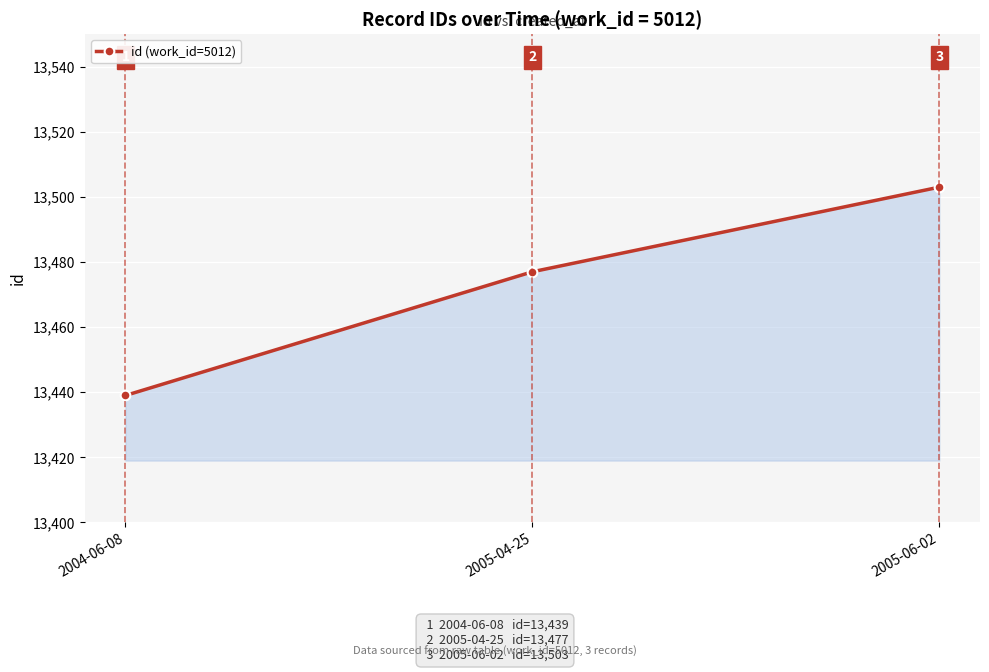

Approximately how many times larger is the value at 2005-06-02 compared to 2004-06-08?

1.0